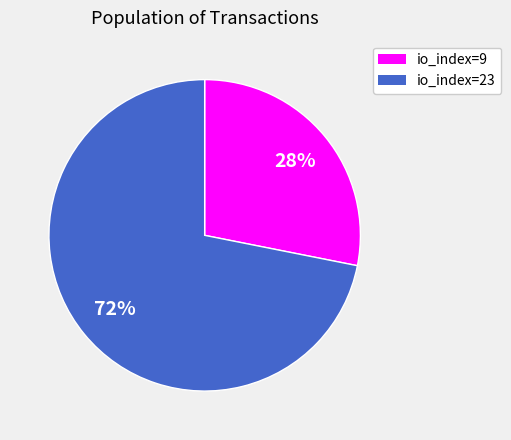

To the nearest percent, what is the average slice percentage?

50%